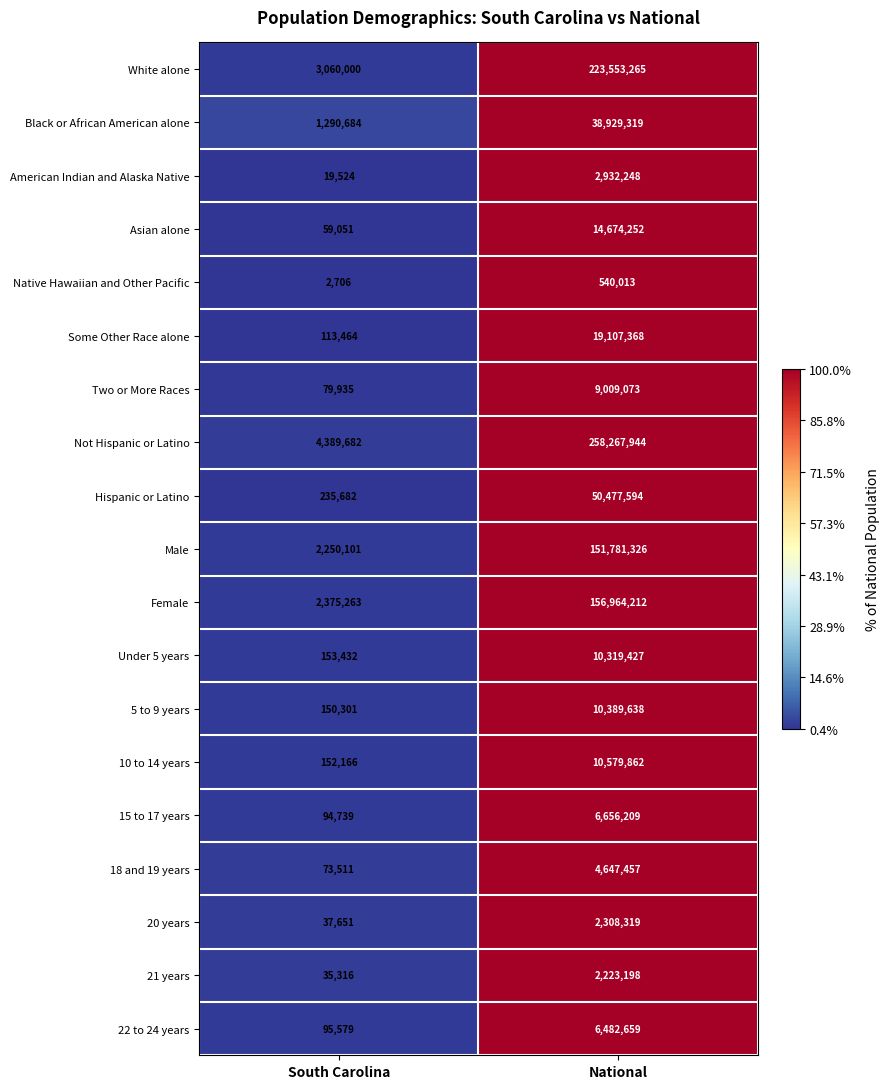

What is the difference between the White alone values at National and South Carolina?

220493265